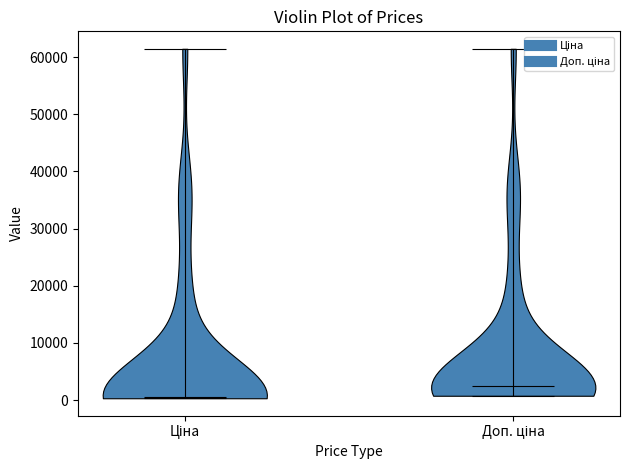

What is the highest point the violin for Ціна reaches on the y-axis? The values are not printed on the chart, so give them approximately, as read against the axis.

61000